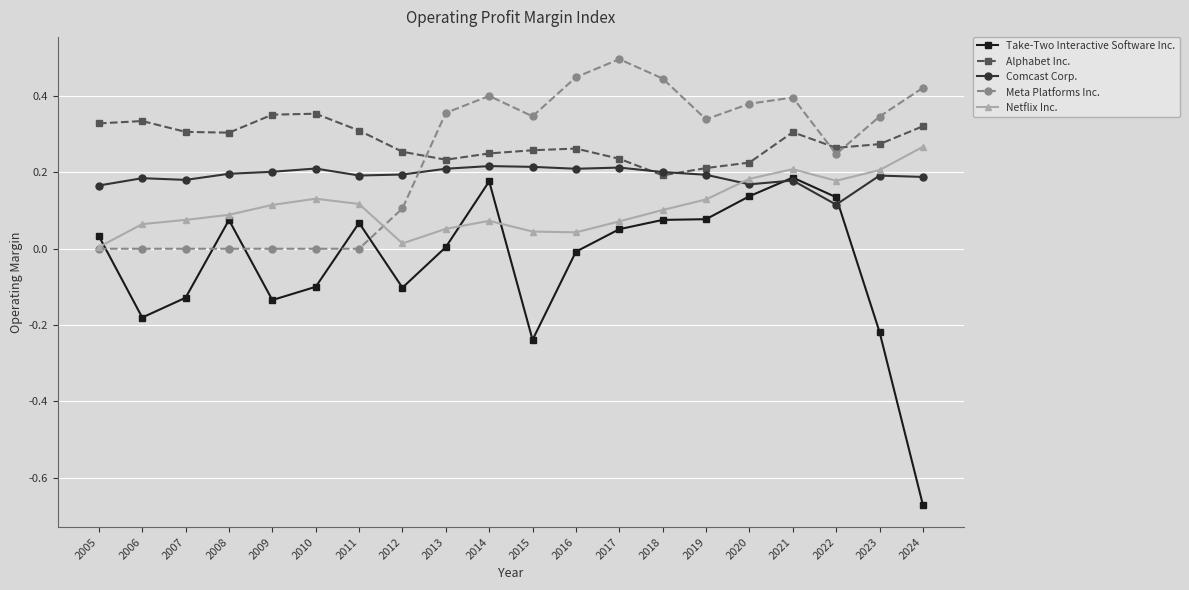

Does the chart display data point markers on the line(s)?

Yes